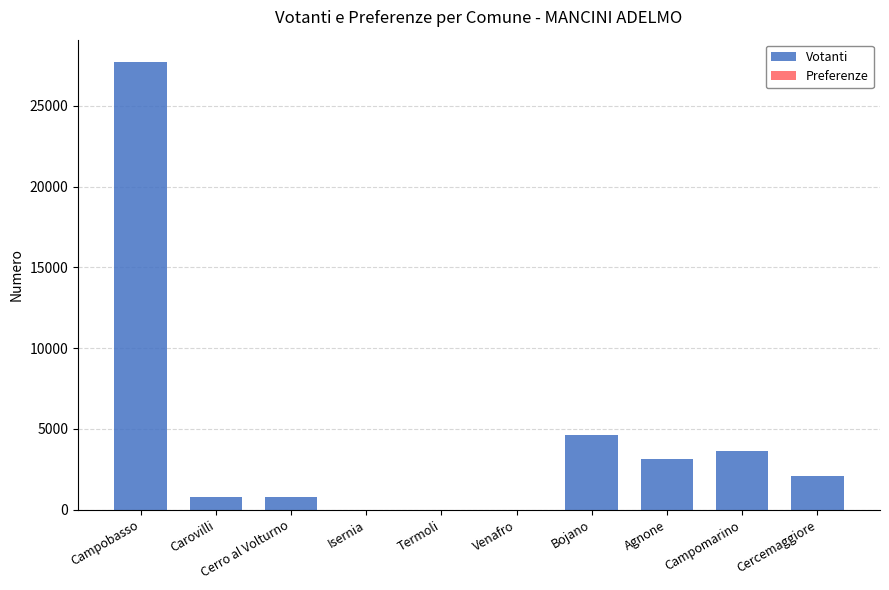

Reading right to left, what are all the values shown in this chart?

Votanti: 2081	3620	3139	4627	0	0	0	769	794	27707
Preferenze: 0	0	0	0	0	0	0	3	9	5